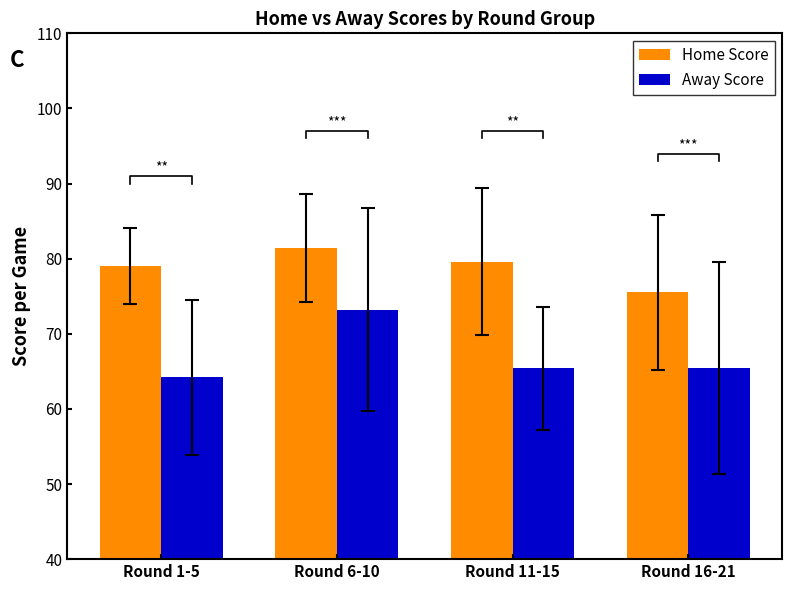

What is the label of the 2nd bar from the right?

Round 11-15